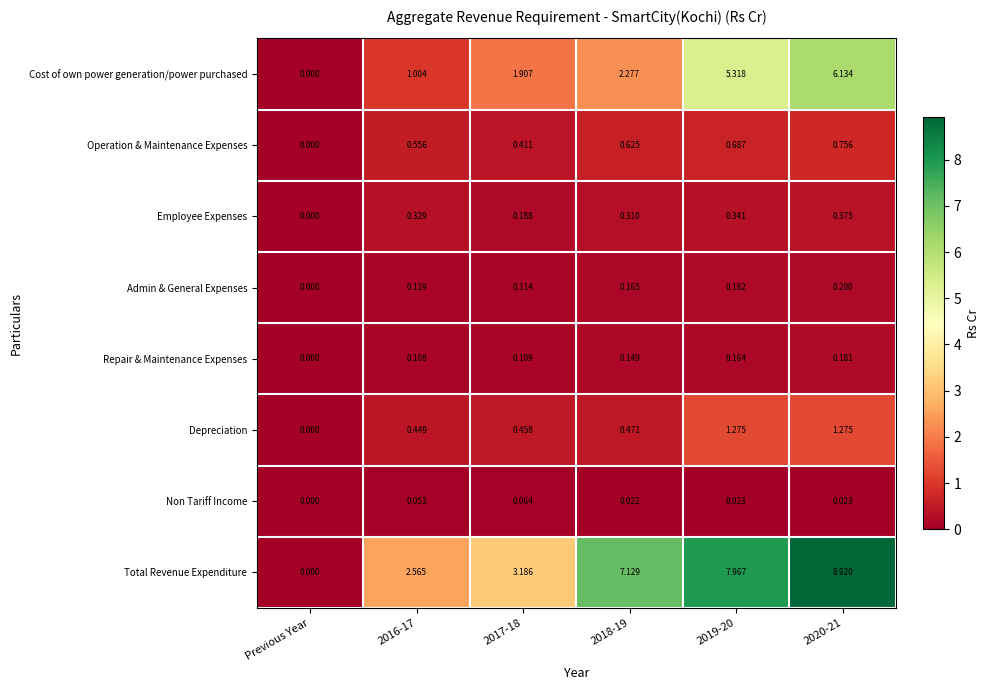

At which label does Non Tariff Income reach its minimum?

Previous Year